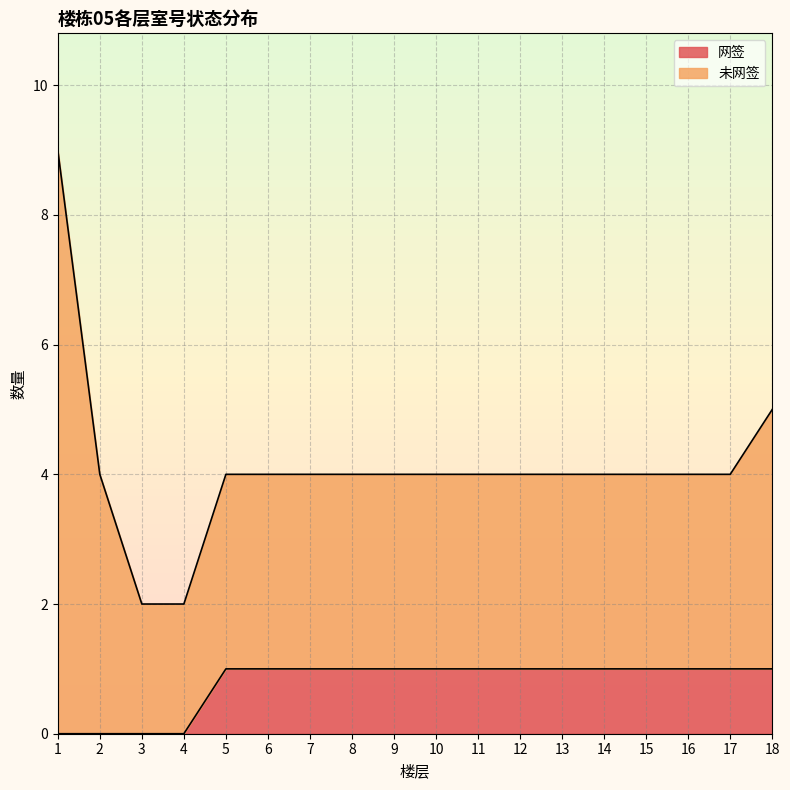

Does the chart have visible grid lines?

Yes